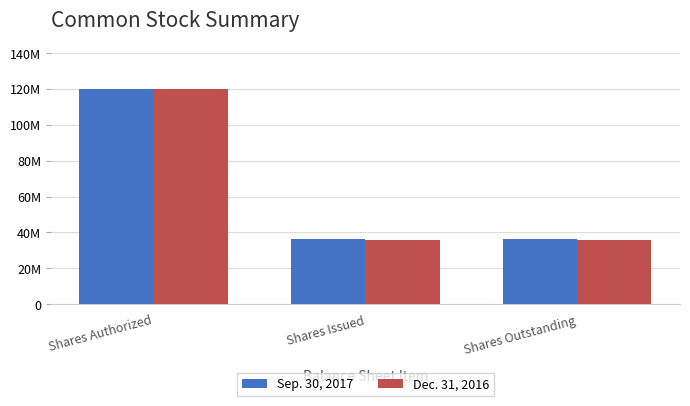

What are all the series names shown in the legend?

Sep. 30, 2017, Dec. 31, 2016